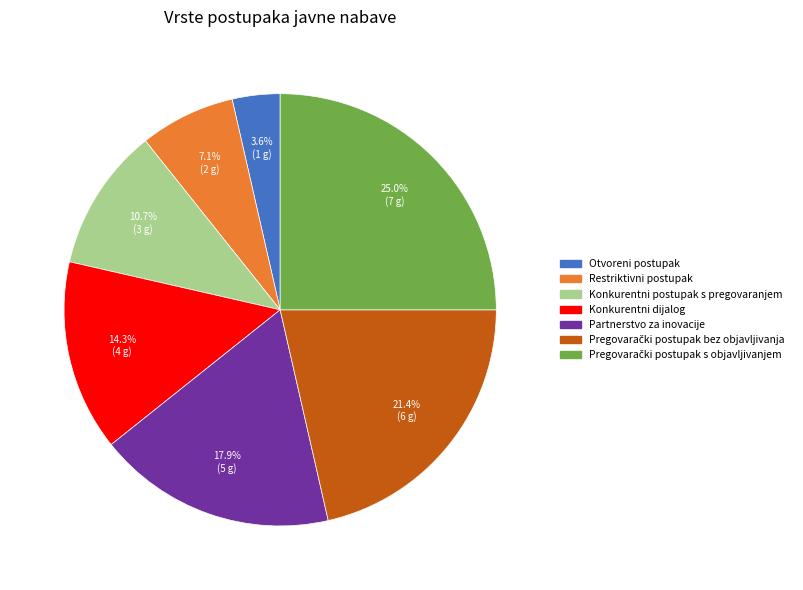

What is the total percentage of Konkurentni dijalog and Otvoreni postupak?

17.9%